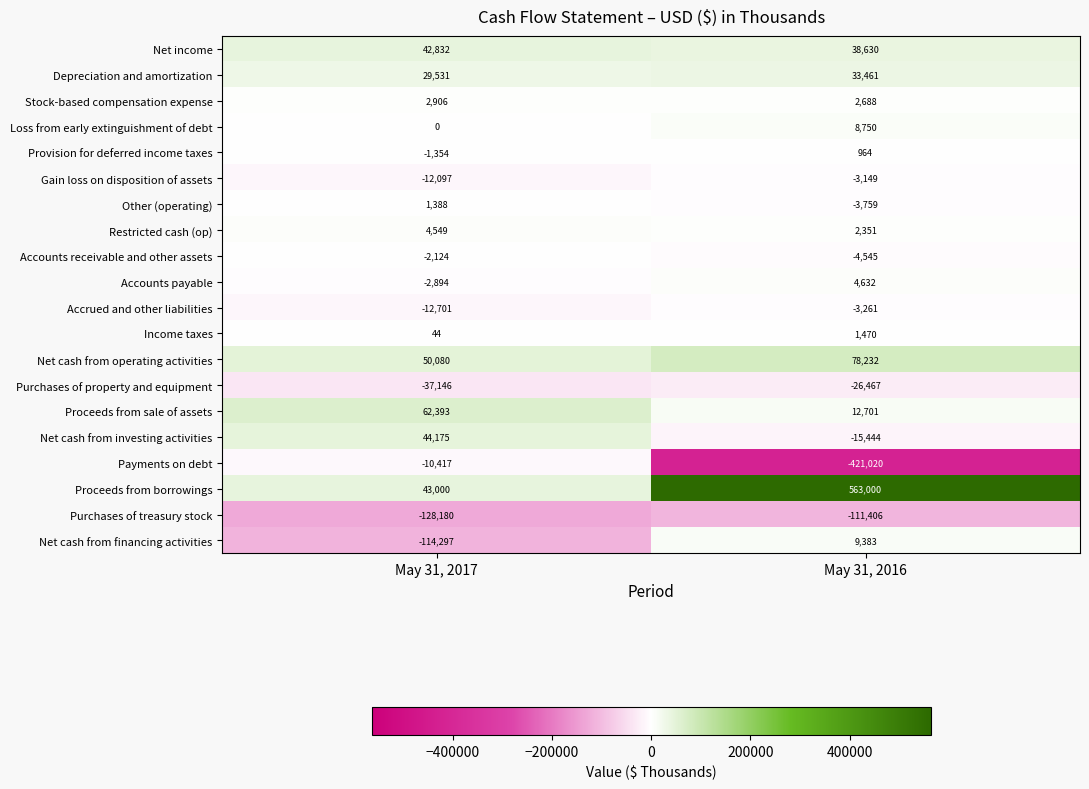

What is the sum of all Payments on debt values?

-431437